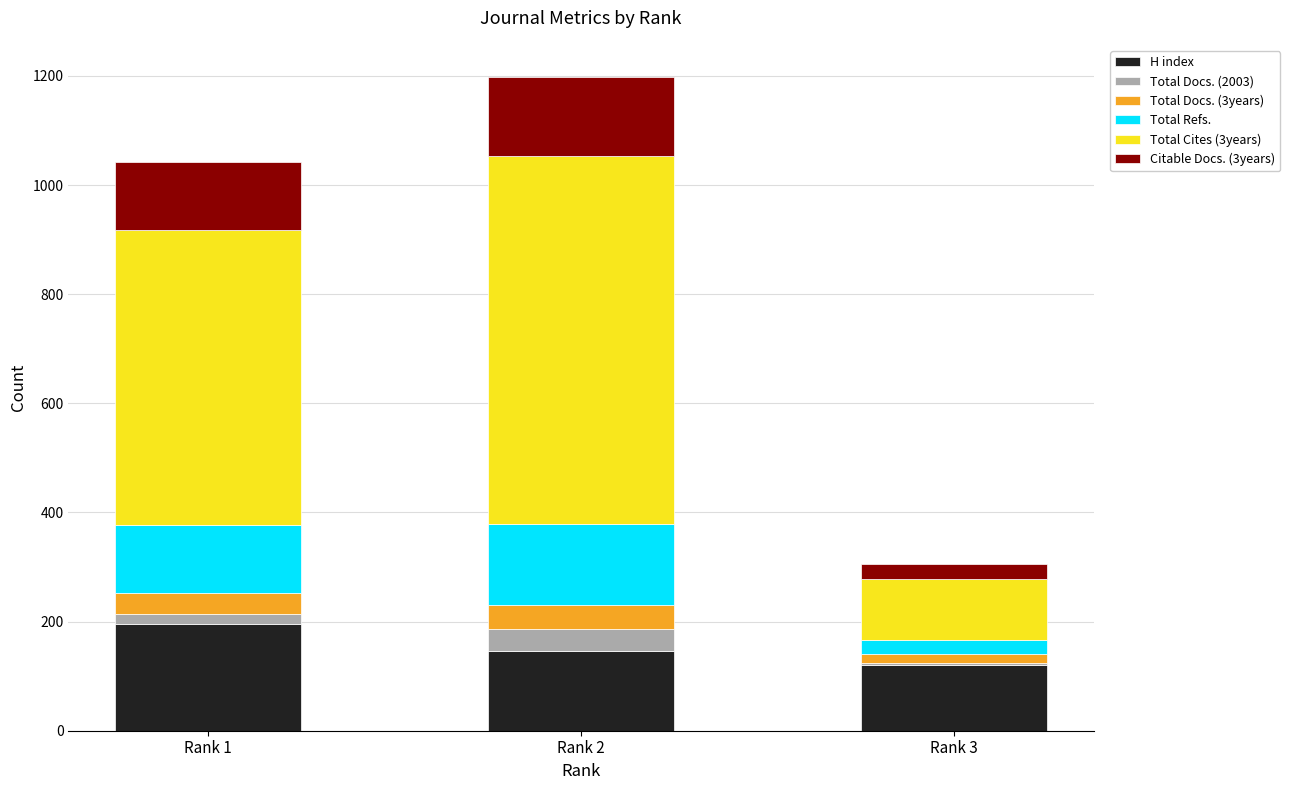

At which category is the sum across all series the highest?

Rank 2